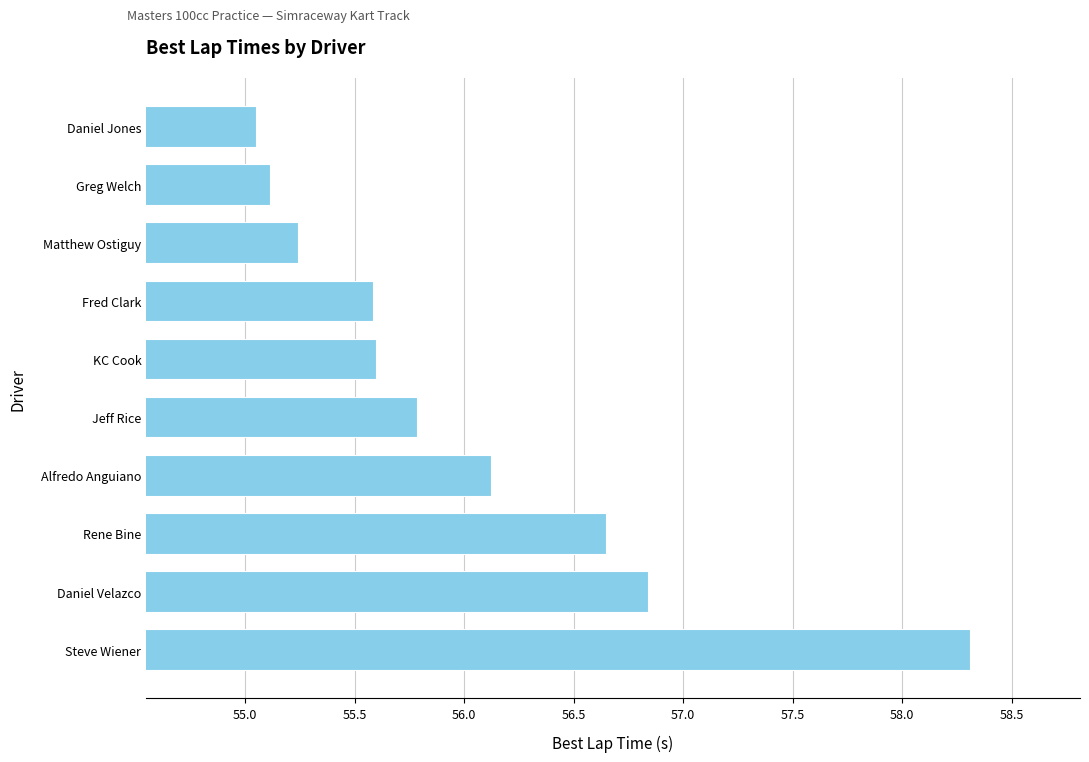

Where is the data nearest to the value 56?

Alfredo Anguiano